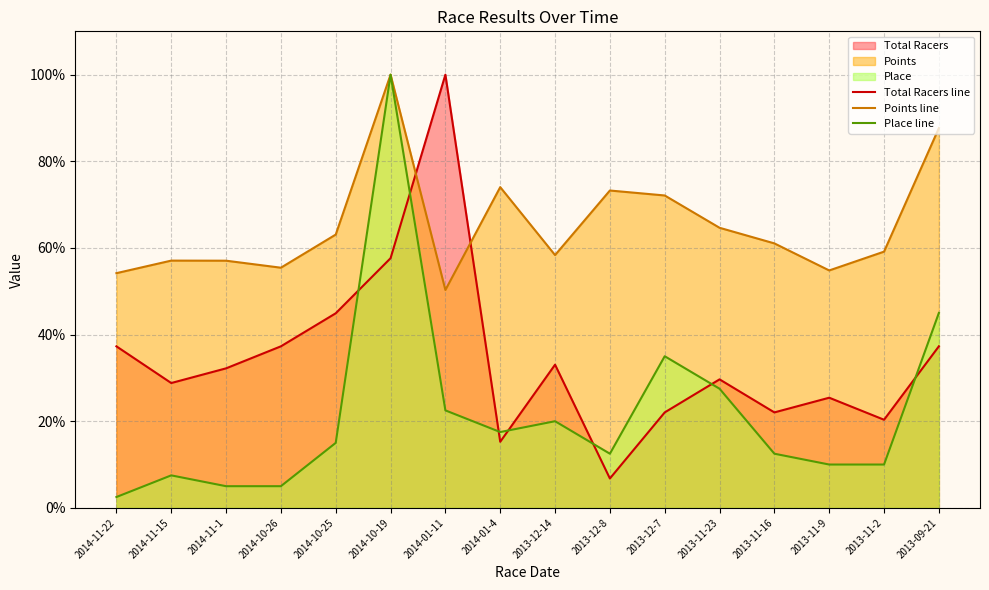

Which has a higher value, 2014-01-4 or 2014-11-15?

2014-11-15